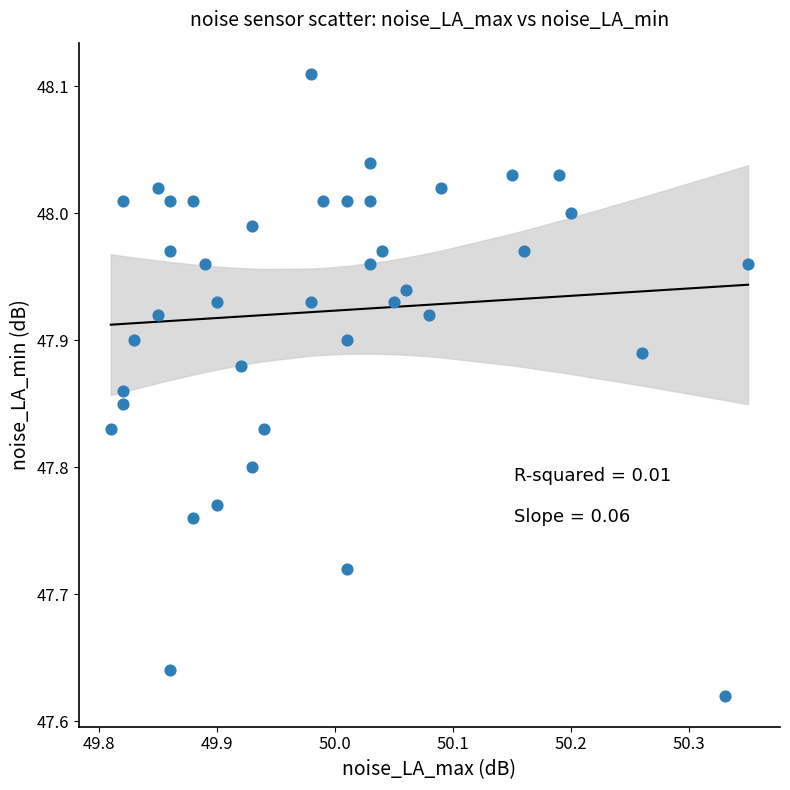

What is the range of X values (max minus min)?

0.5